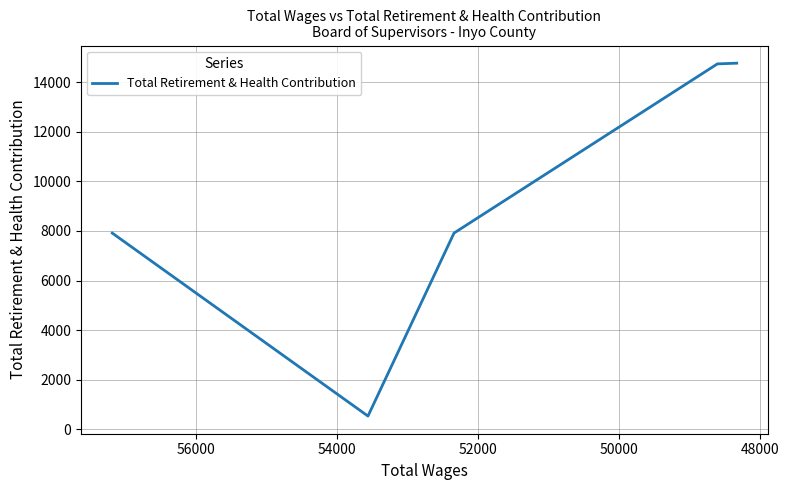

How many points are lower than both their immediate neighbors (excluding endpoints)?

1